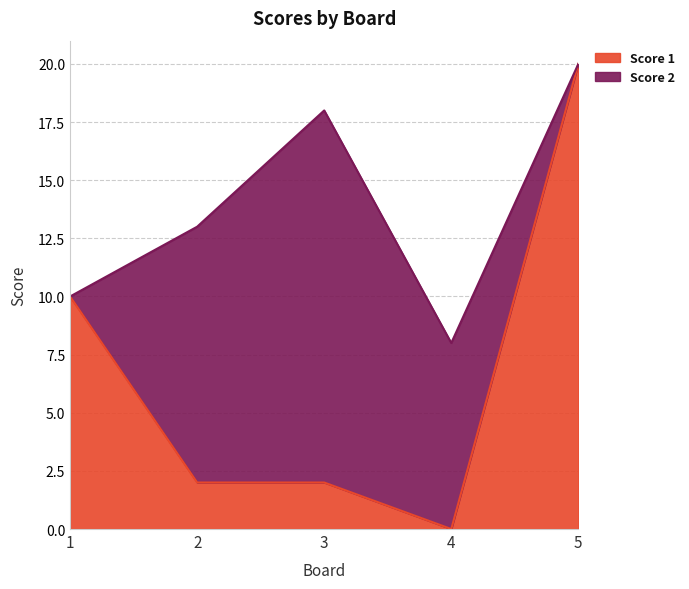

The chart shows a value of 20 at 5. True or false?

True